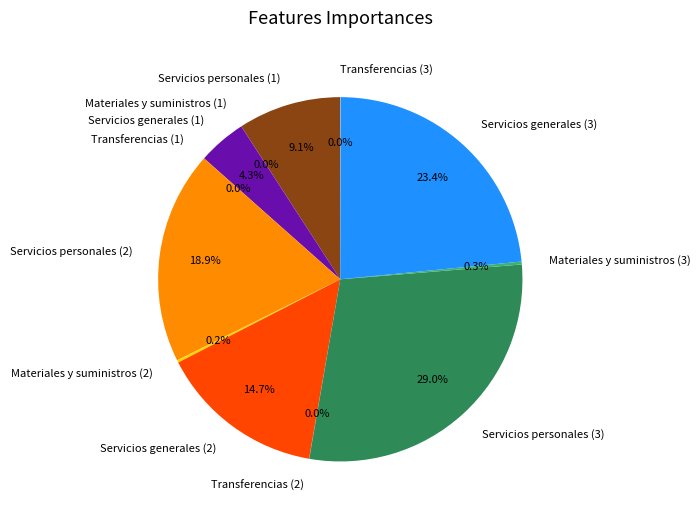

Is there a majority slice in this chart?

No